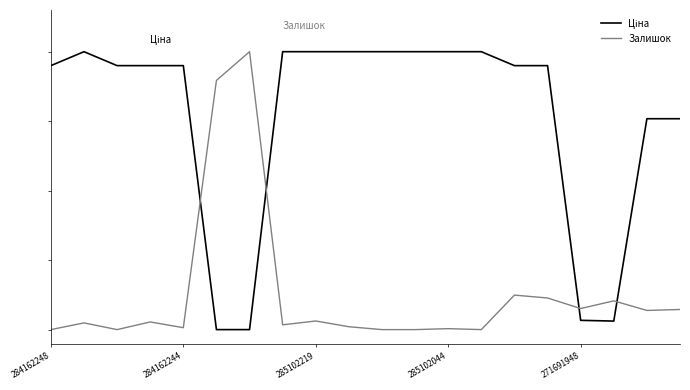

Does the chart have visible grid lines?

No